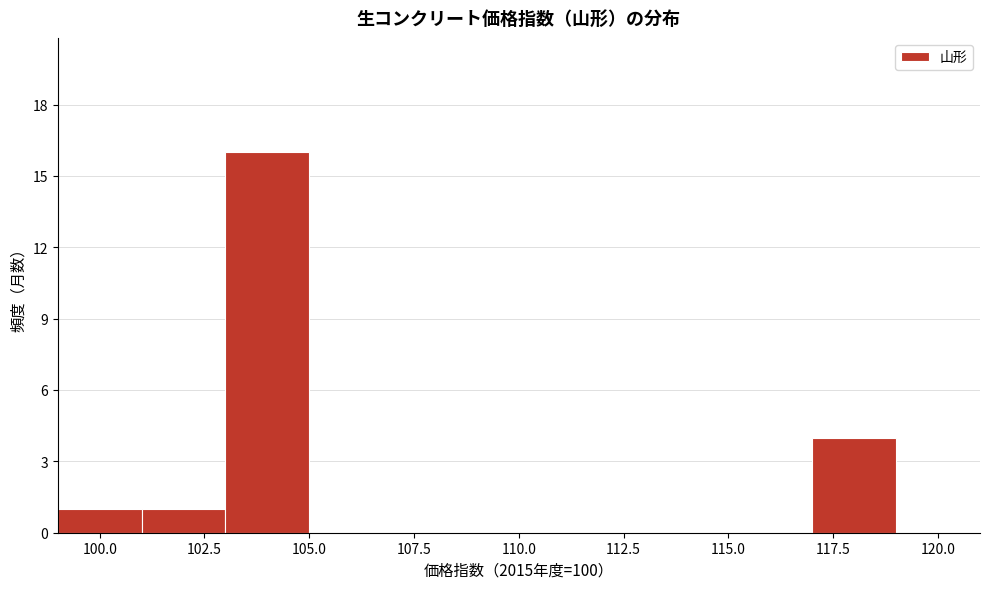

Which range on the x-axis has the tallest bar?

103 to 105